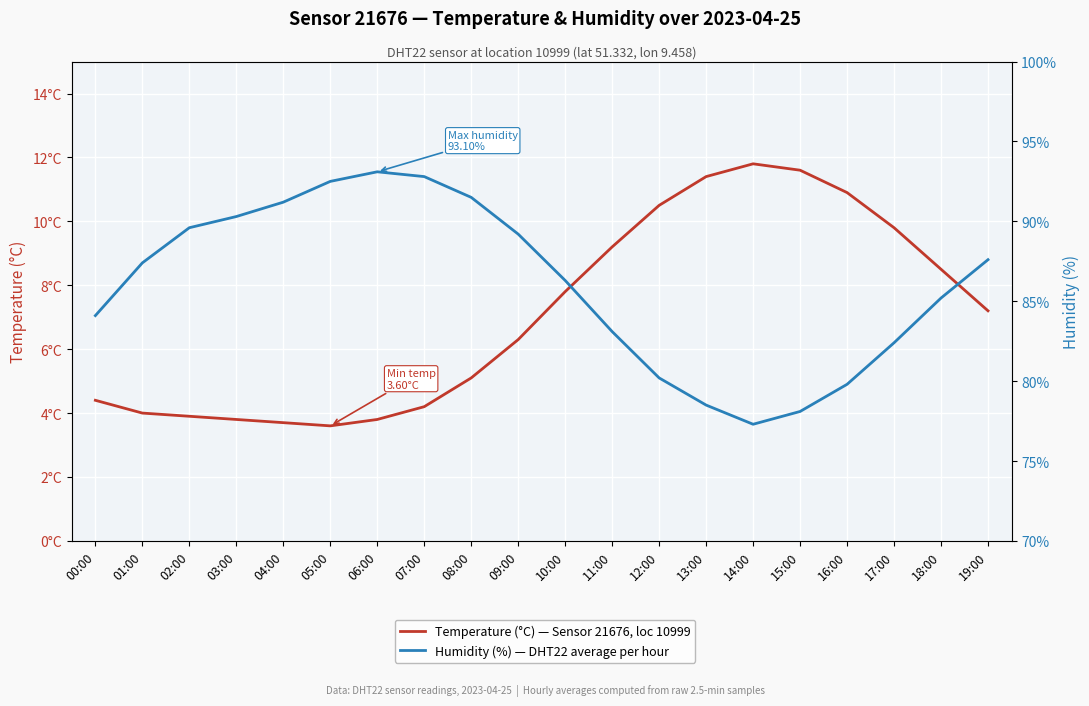

True or false: Humidity (%) — DHT22 average per hour and Temperature (°C) — Sensor 21676, loc 10999 intersect in this chart.

False